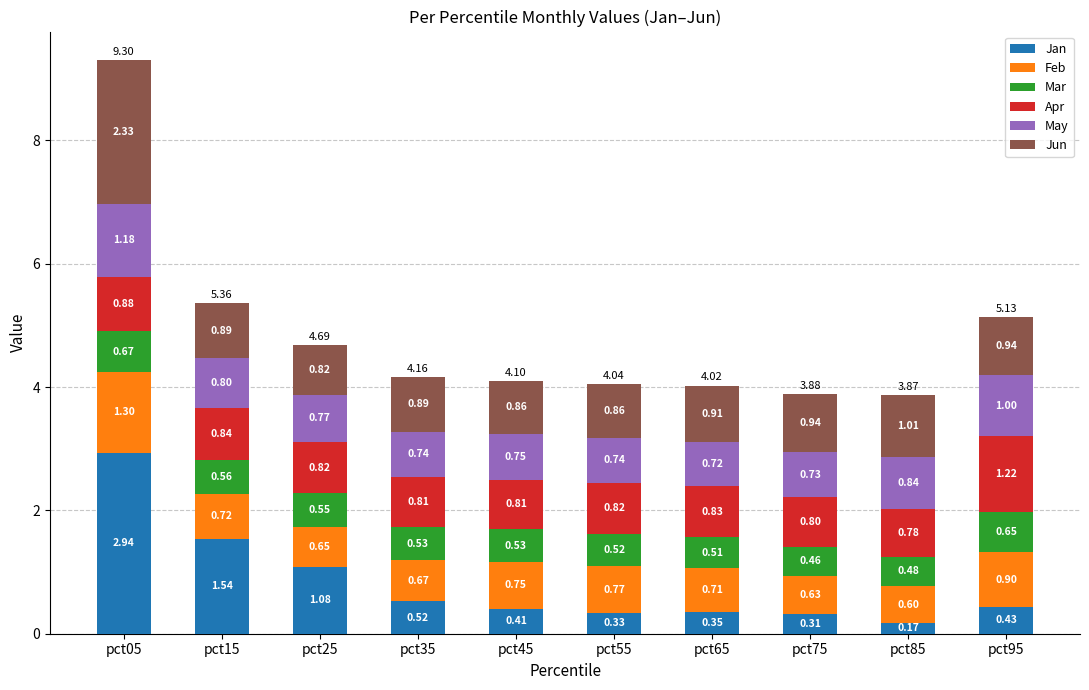

At which category is the sum across all series the highest?

pct05